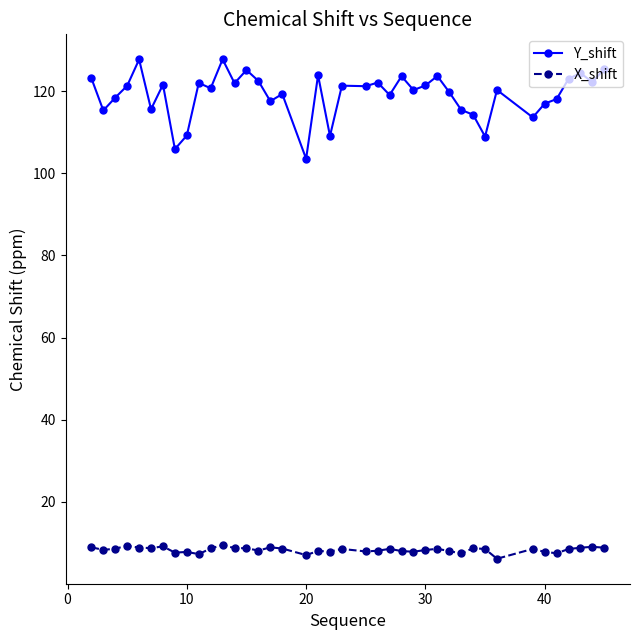

Which series has the largest total across all categories?

Y_shift